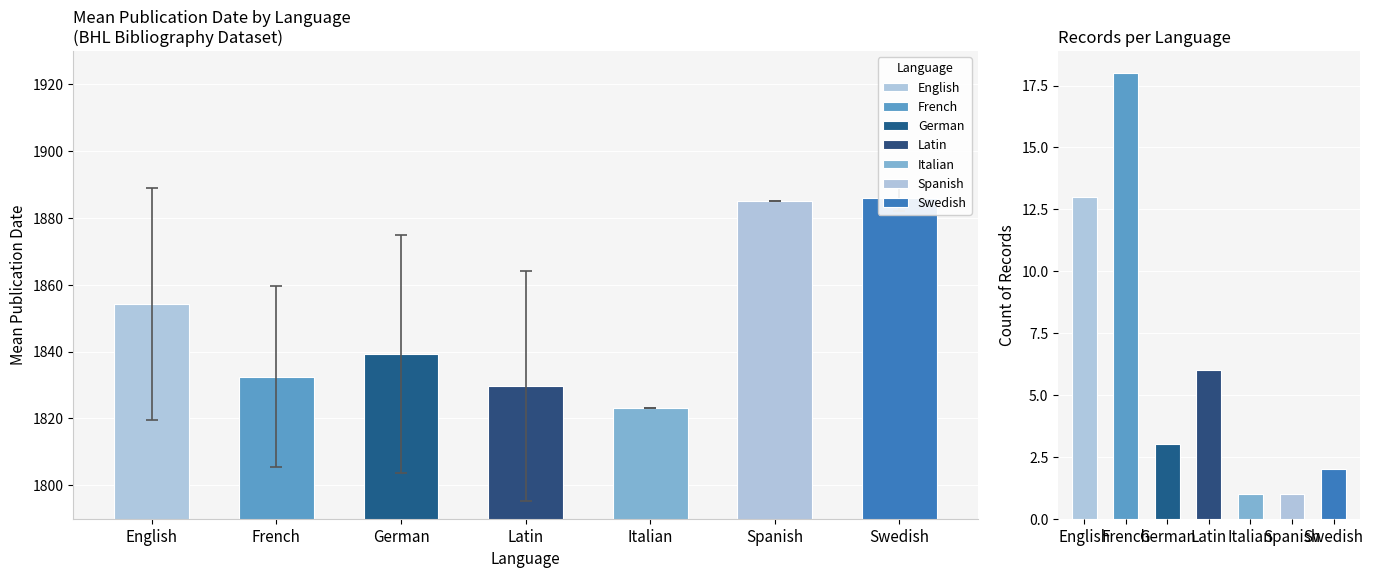

List the labels in order of value, largest first.

French, English, Latin, German, Swedish, Italian, Spanish